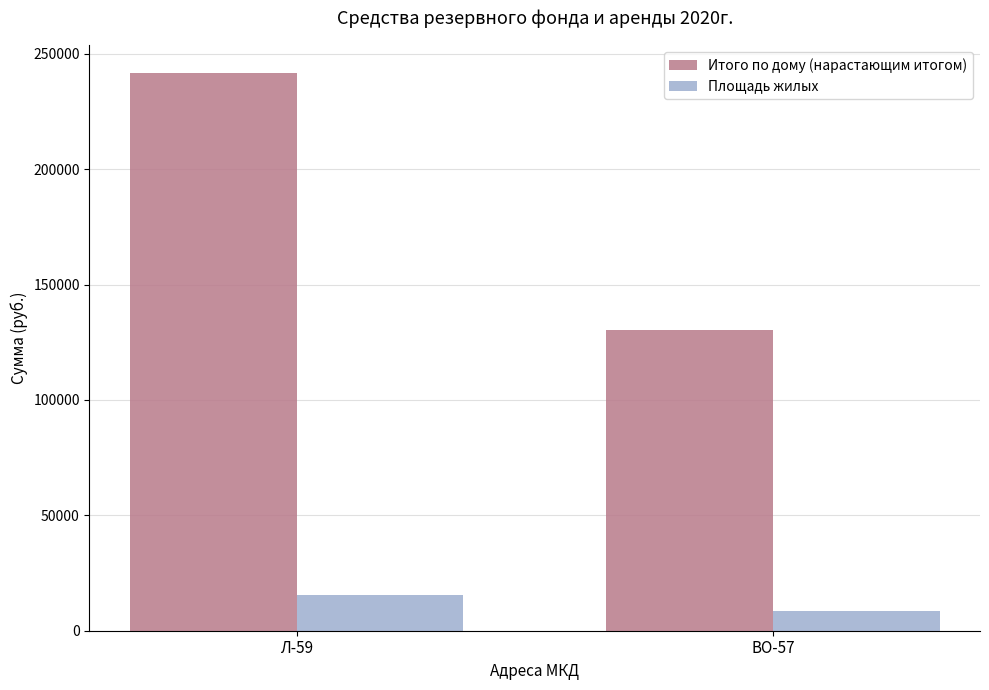

What is the spread (max minus min) of values at Л-59?

226117.8